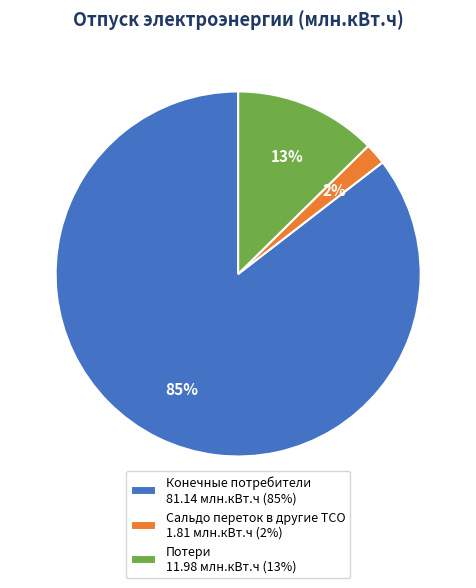

True or false: Конечные потребители accounts for 94% of the total.

False